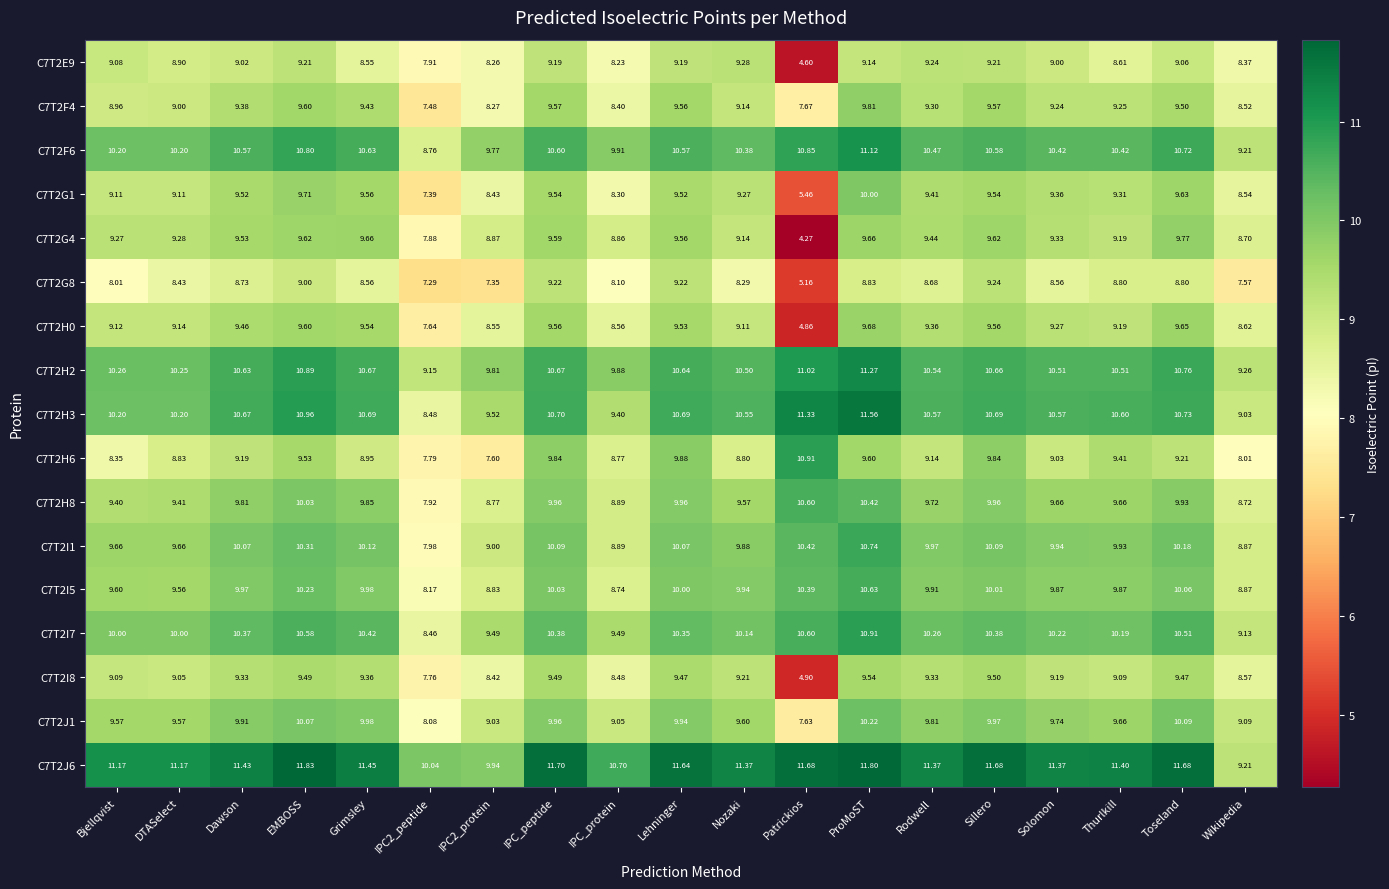

What is the difference between the highest and lowest values at Nozaki?

3.1